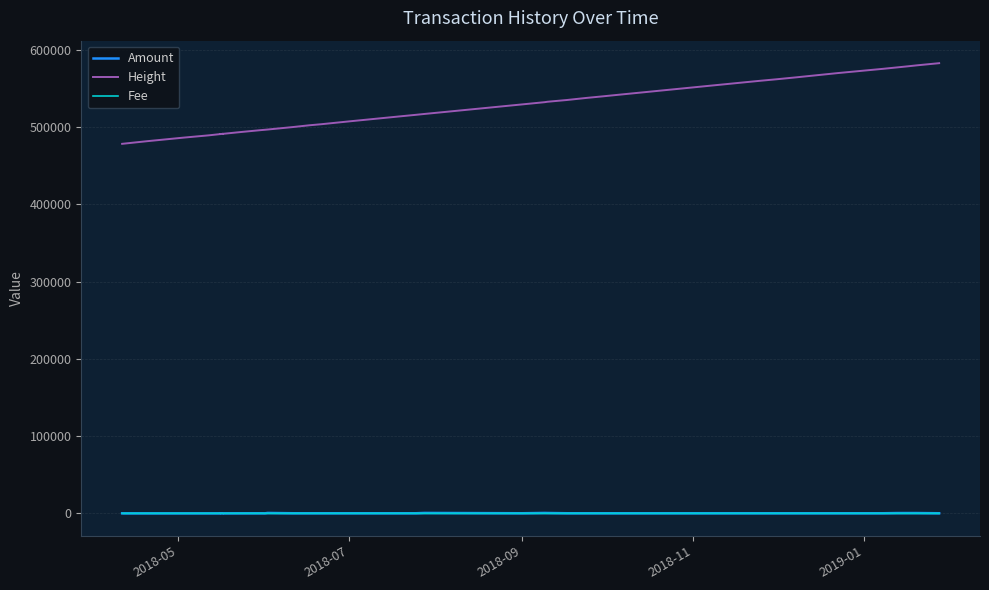

How many data points does each series have?

40